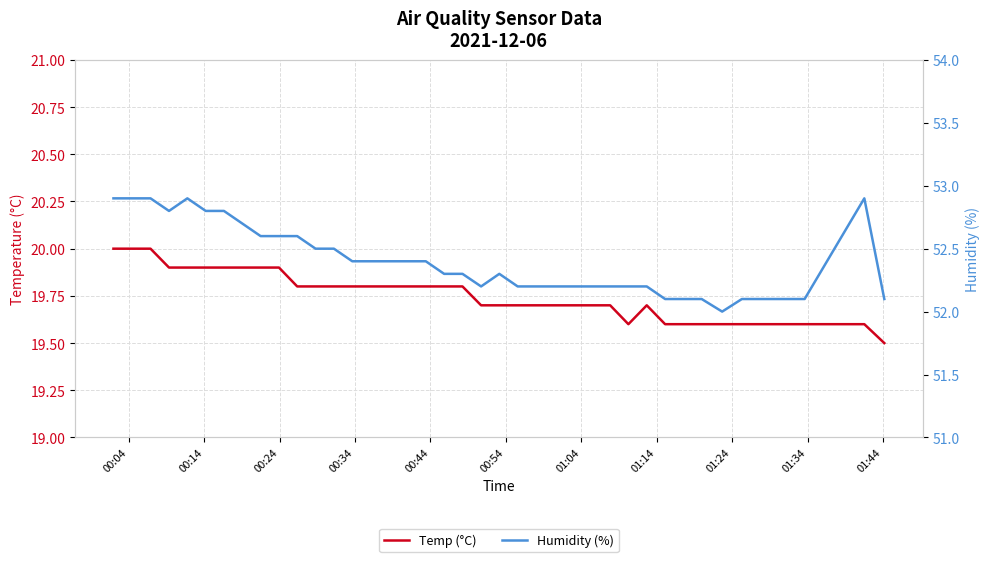

Rank the series at 00:44 from highest to lowest value.

Humidity (%), Temp (°C)